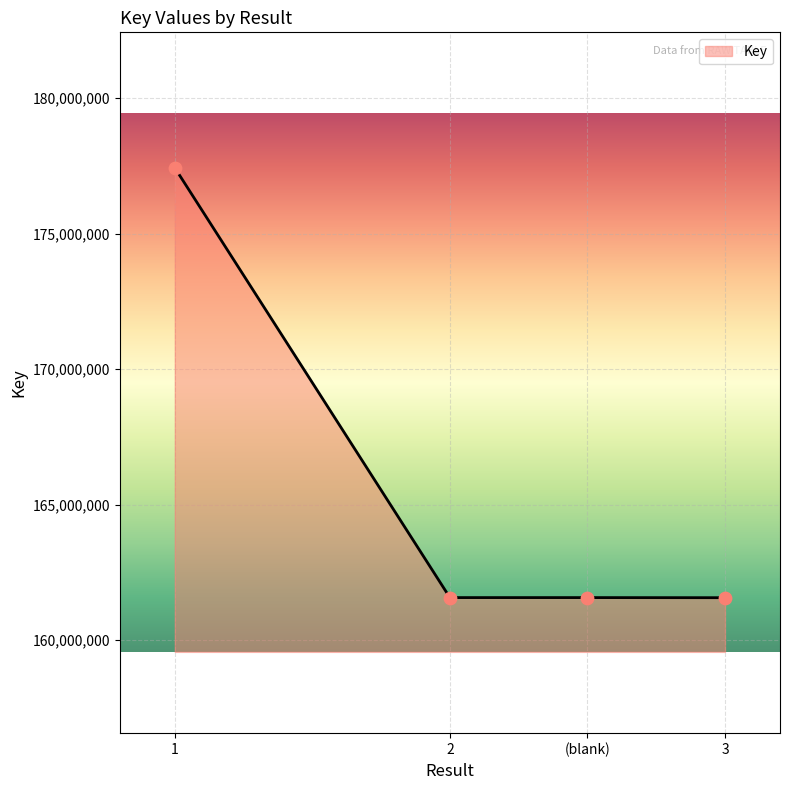

Approximately how many times larger is the value at 3 compared to 1?

0.9